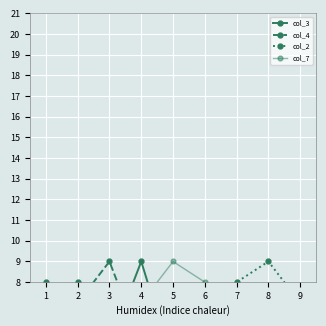

Which series has the largest range (max minus min)?

col_3